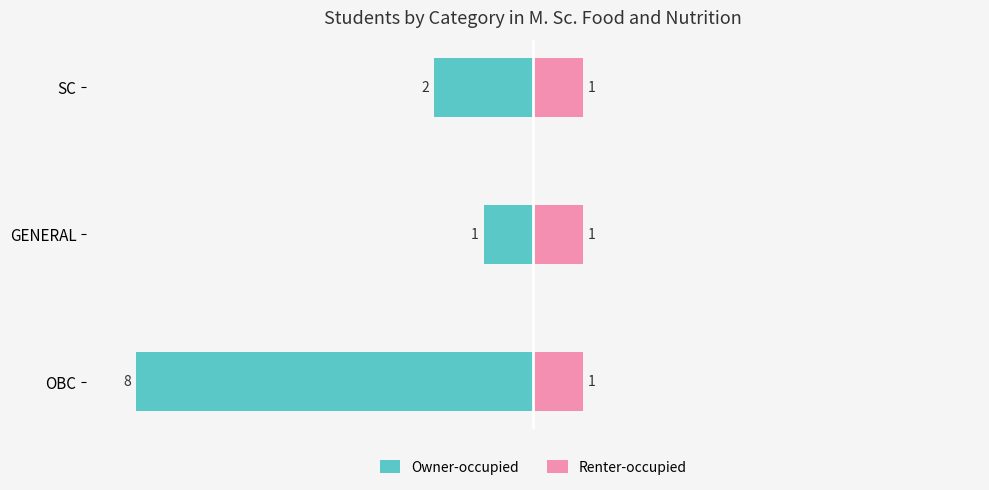

Where does the Owner-occupied series first go above -2?

GENERAL